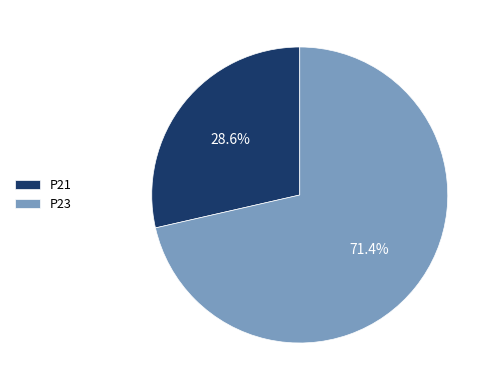

Rank the categories by value from highest to lowest.

P23, P21